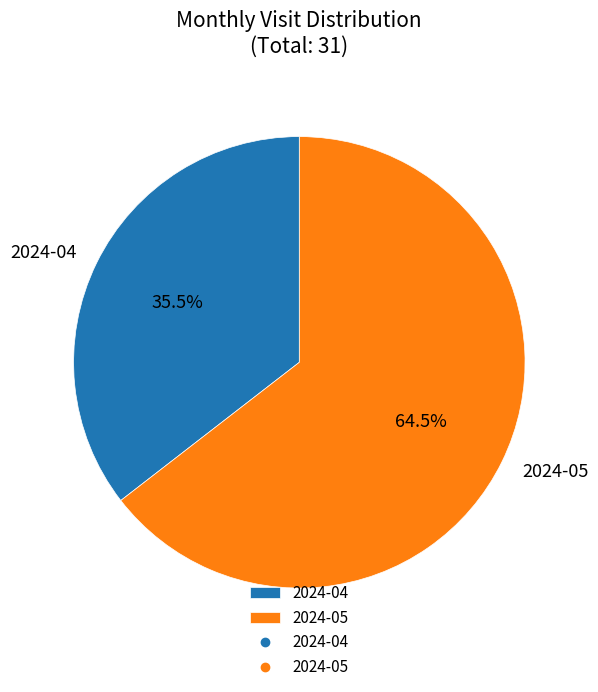

Combined, what portion of the pie is 2024-04 and 2024-05?

100.0%